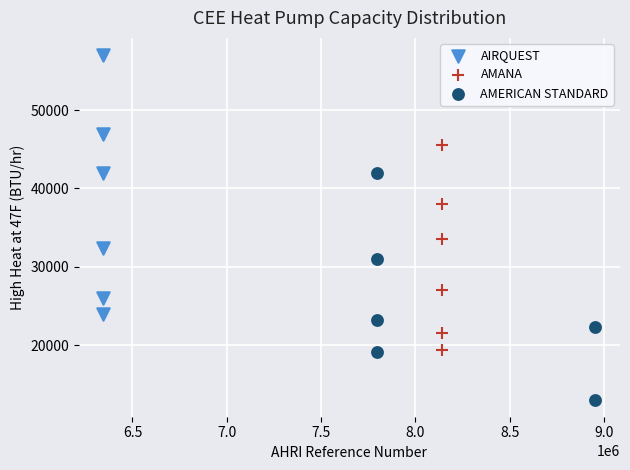

What are all the series names shown in the legend?

AIRQUEST, AMANA, AMERICAN STANDARD